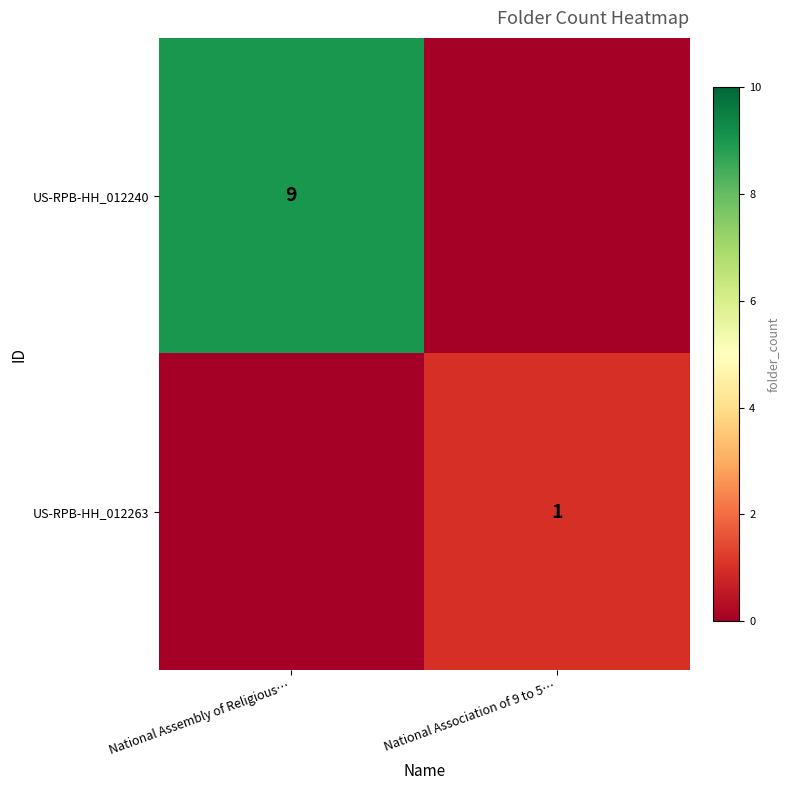

The value of US-RPB-HH_012240 at National Assembly of Religious… is 9. True or false?

True